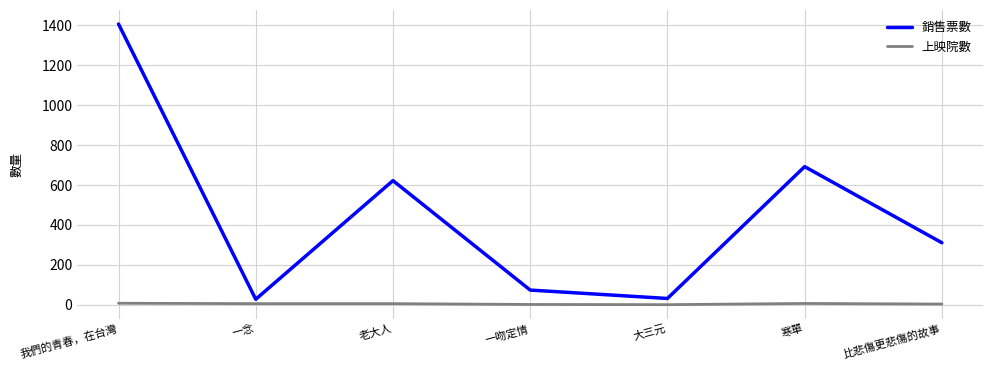

How many distinct data groups are displayed?

2